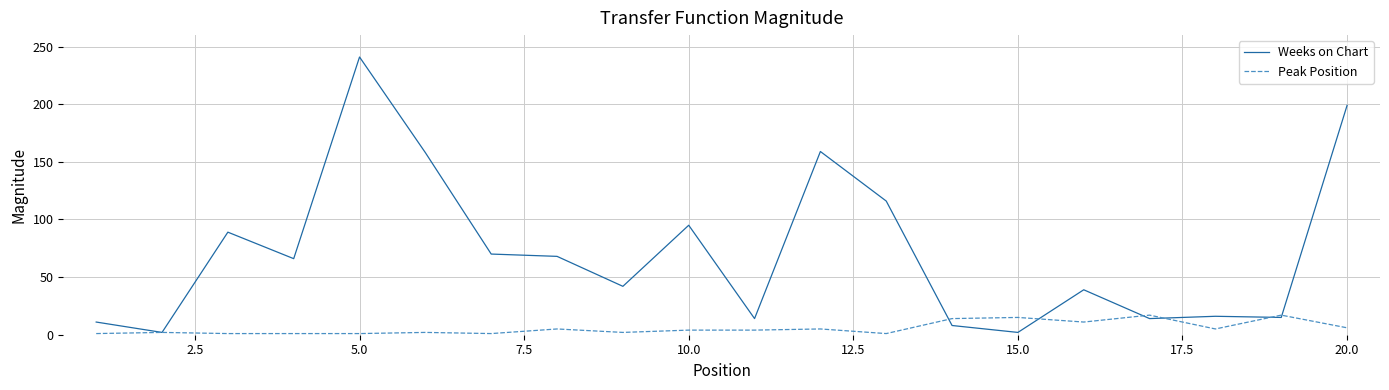

Is this an area chart (filled region under the line)?

No